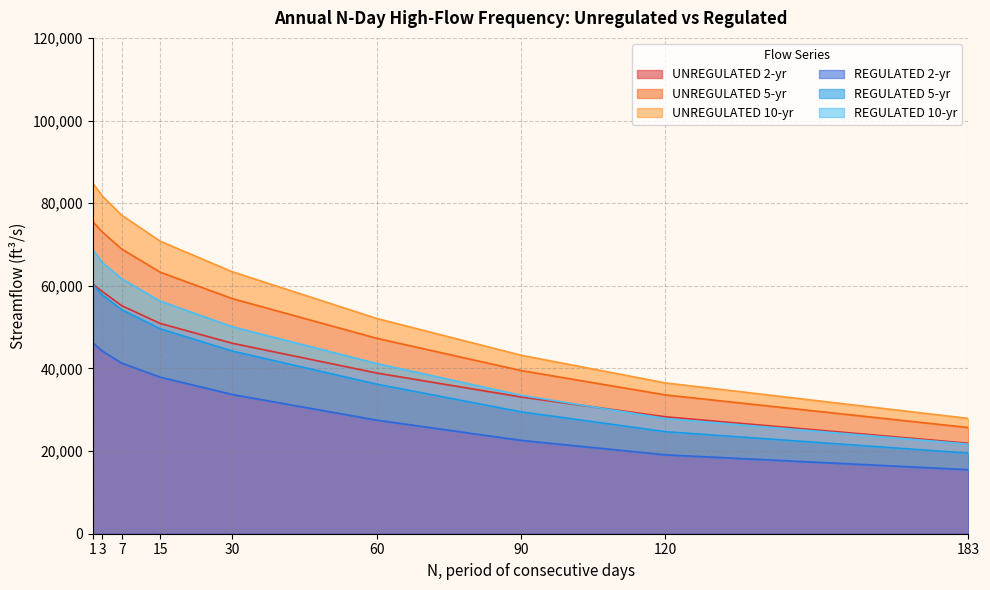

Reading left to right, extract all data points from this chart.

UNREGULATED 2-yr: 1=60400	3=58600	7=55200	15=50900	30=46100	60=38900	90=33100	120=28300	183=21900
UNREGULATED 5-yr: 1=75500	3=73000	7=68900	15=63300	30=56900	60=47300	90=39500	120=33600	183=25700
UNREGULATED 10-yr: 1=84800	3=81700	7=77100	15=70800	30=63400	60=52100	90=43200	120=36500	183=27900
REGULATED 2-yr: 1=46200	3=44200	7=41300	15=37900	30=33700	60=27500	90=22600	120=19100	183=15500
REGULATED 5-yr: 1=60300	3=57800	7=54200	15=49600	30=44200	60=36200	90=29500	120=24700	183=19500
REGULATED 10-yr: 1=68700	3=65600	7=61700	15=56300	30=50100	60=41200	90=33500	120=27900	183=21700